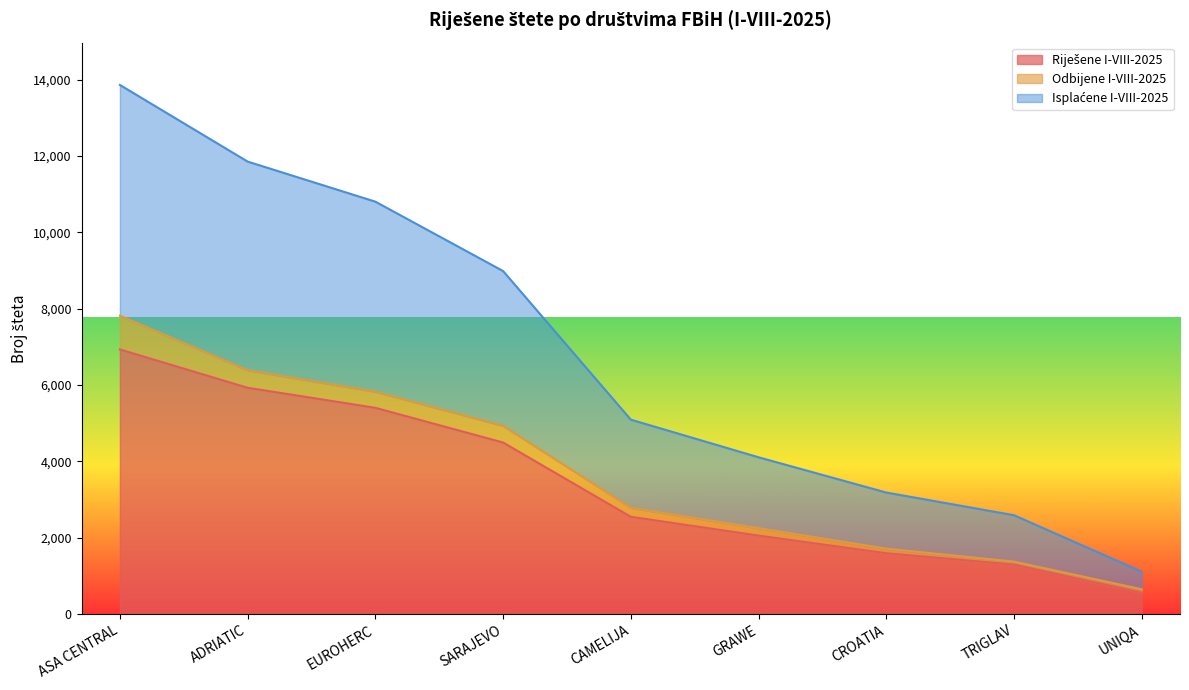

What is the value of the Riješene I-VIII-2025 point at the 1st from the left?

6931